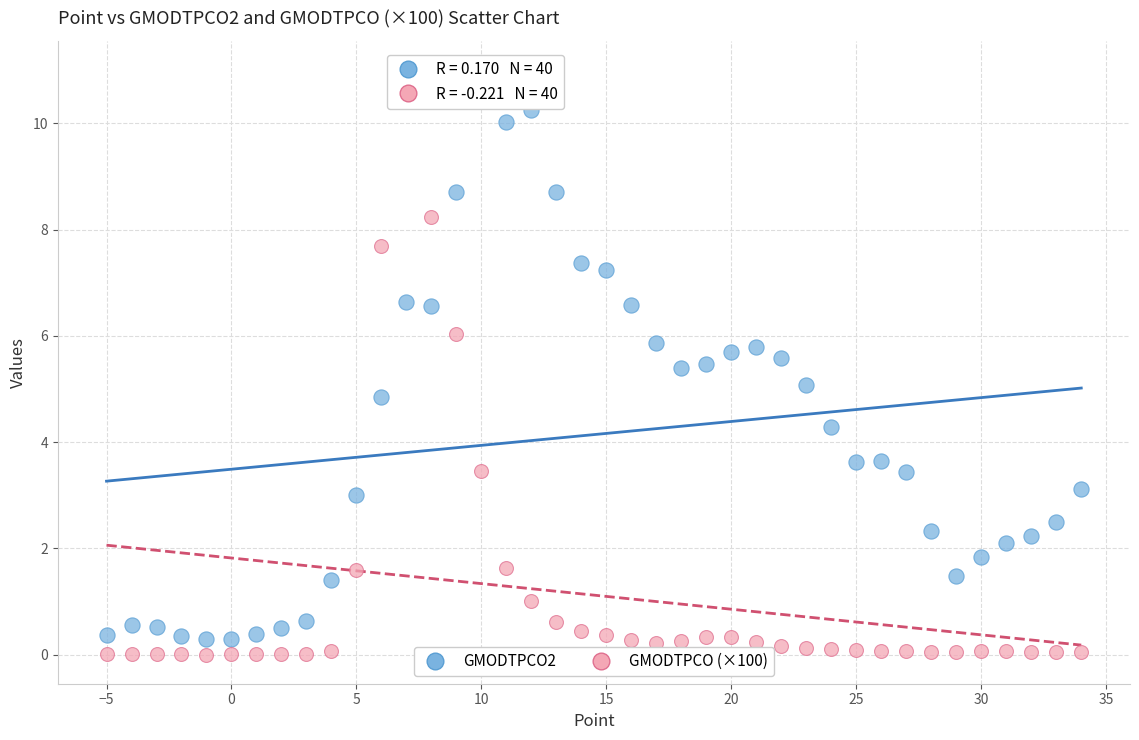

Which series has the widest spread of Y values?

GMODTPCO (×100)